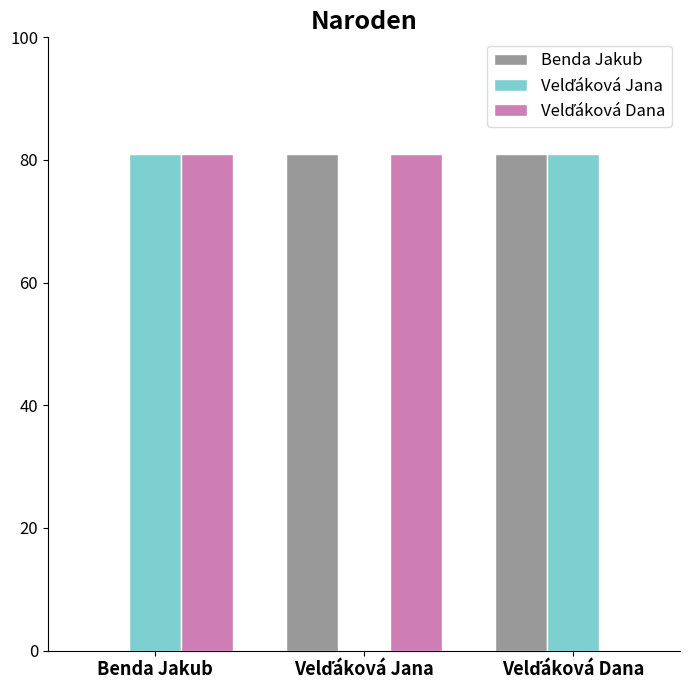

The Benda Jakub series shows -56 at Benda Jakub. True or false?

False